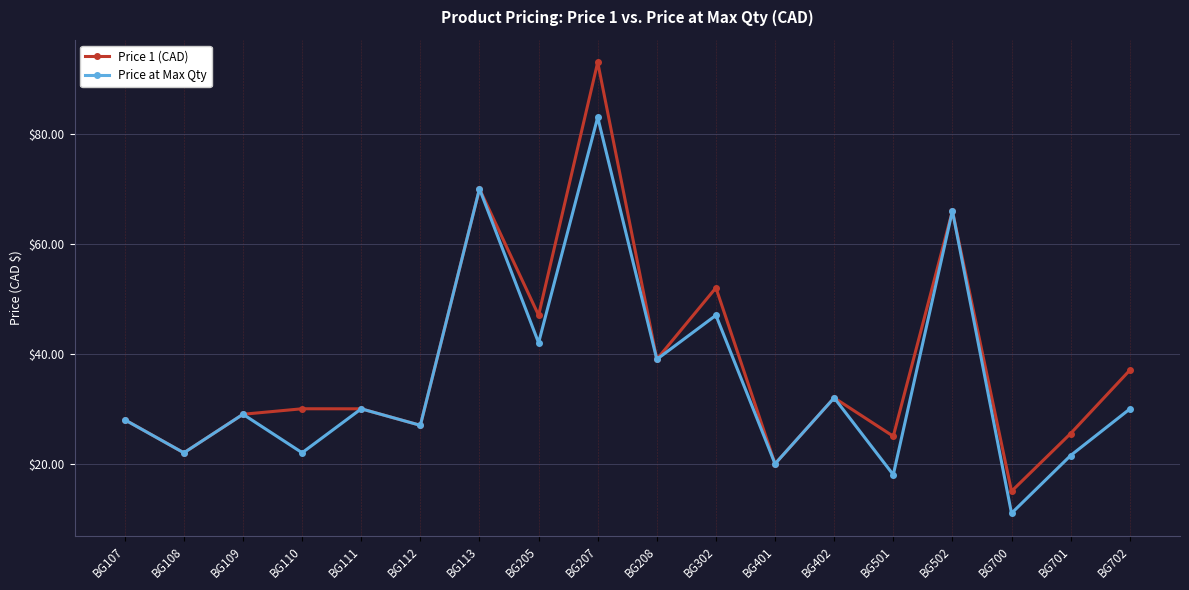

List the series in order of their peak value, highest first.

Price 1 (CAD), Price at Max Qty